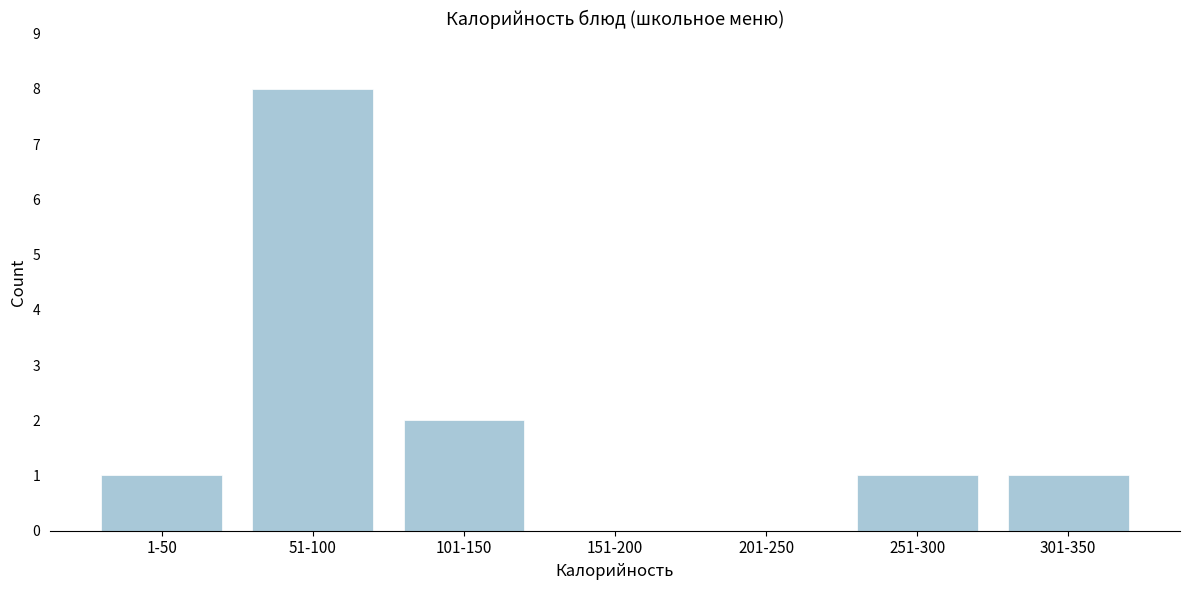

Reading left to right, list all the values displayed in this chart.

1-50=1	51-100=8	101-150=2	151-200=0	201-250=0	251-300=1	301-350=1